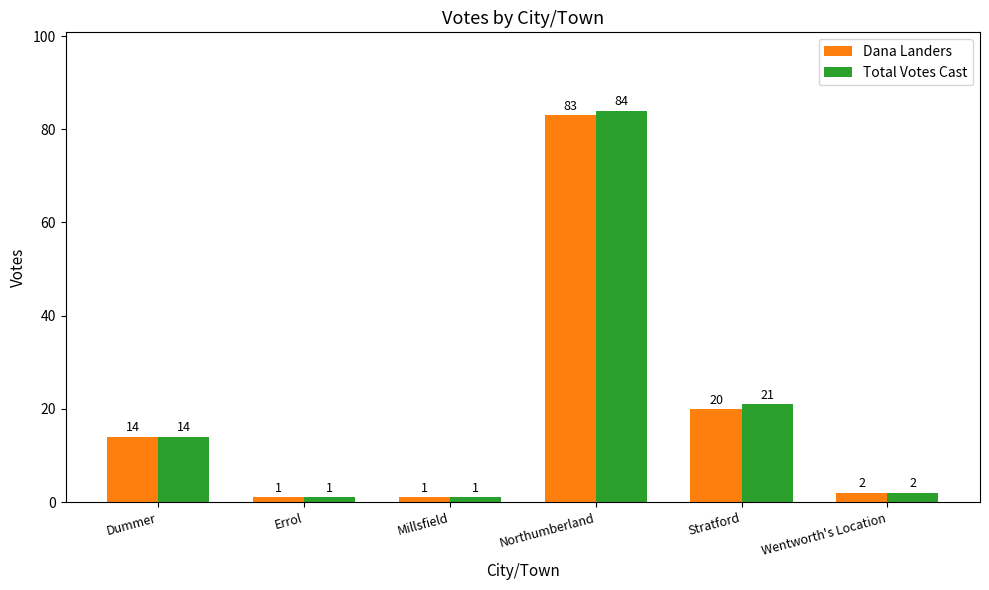

What are all the series names shown in the legend?

Dana Landers, Total Votes Cast